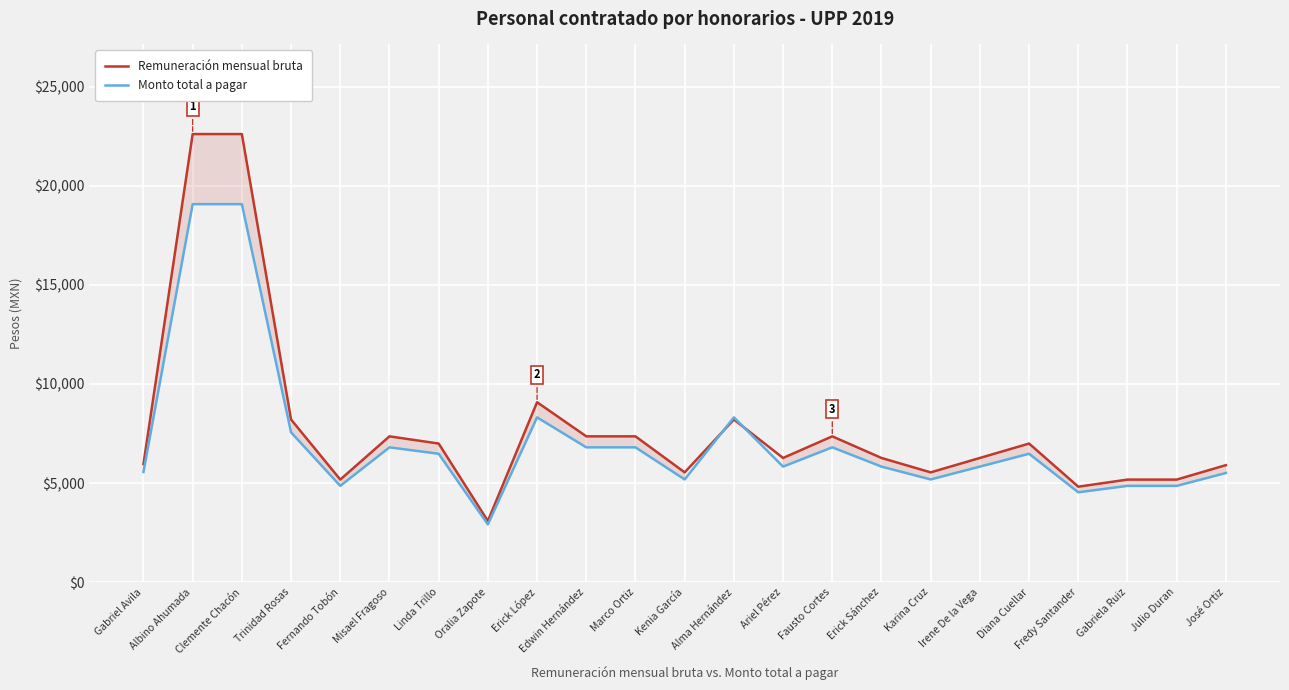

The Monto total a pagar series shows 5184.0 at Kenia García. True or false?

True